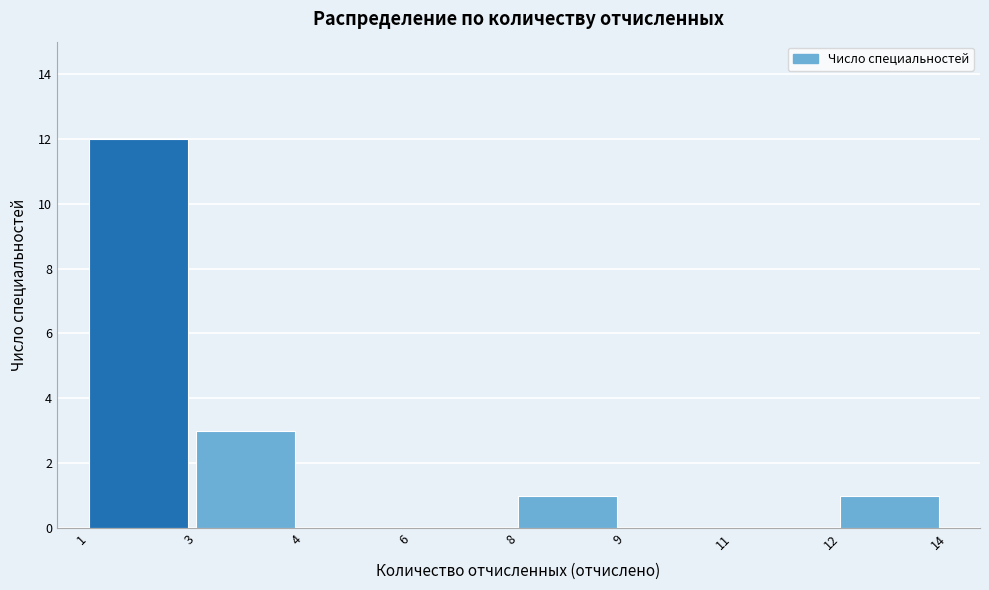

Reading left to right, list all the values displayed in this chart.

1=12	3=3	4=0	6=0	8=1	9=0	11=0	12=1